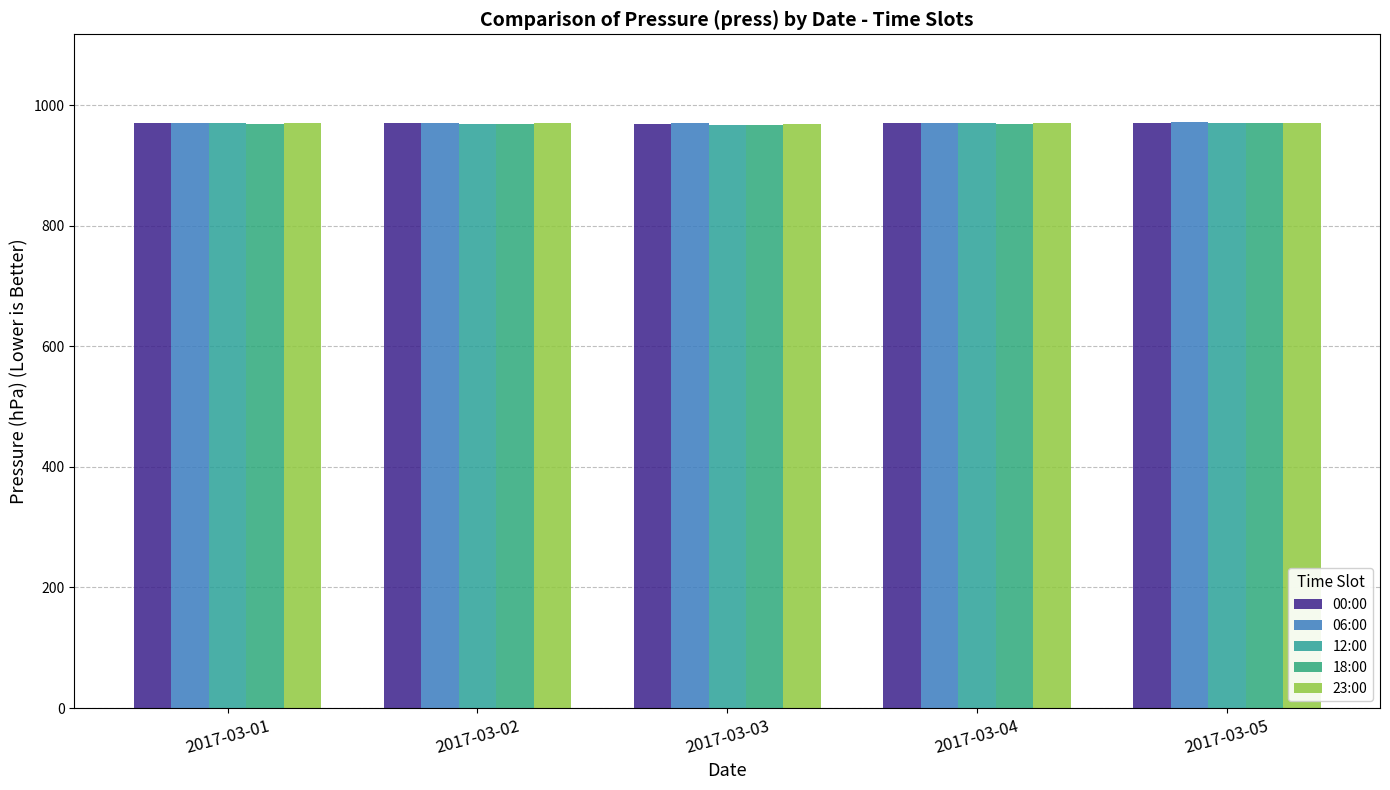

Is it true that 23:00 equals 1551 at 2017-03-05?

False